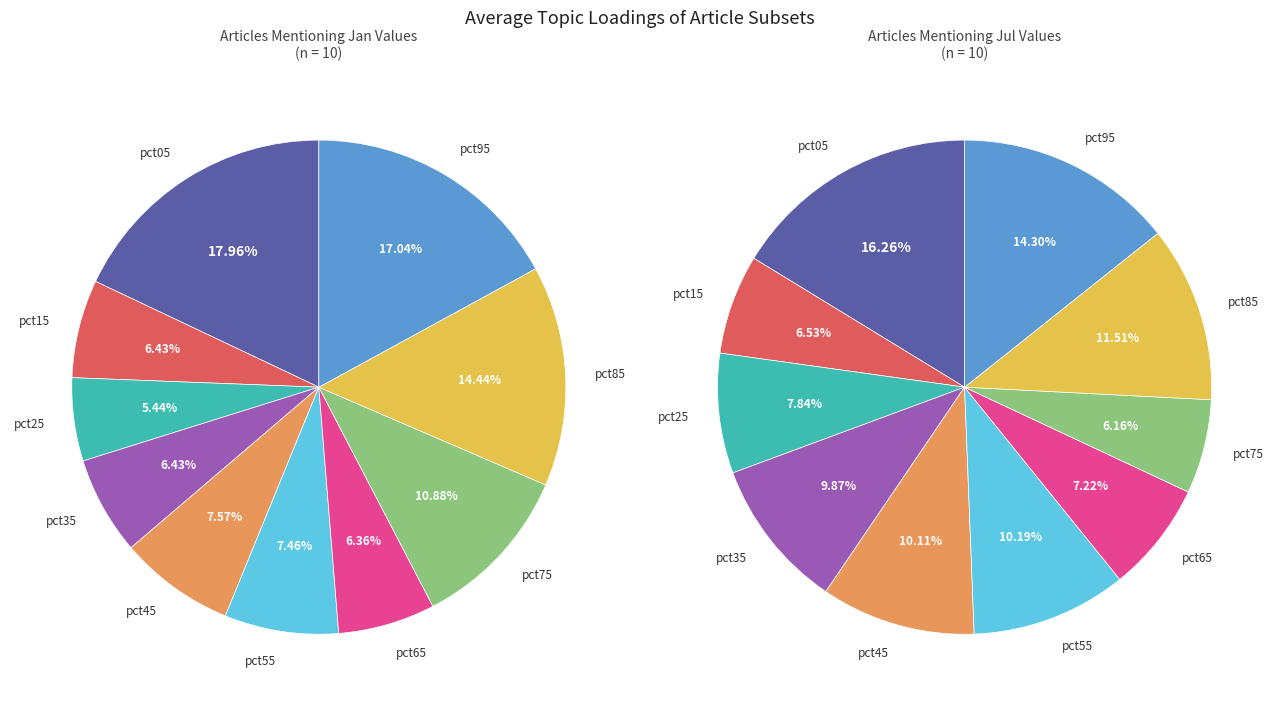

Does any single category account for the majority?

No